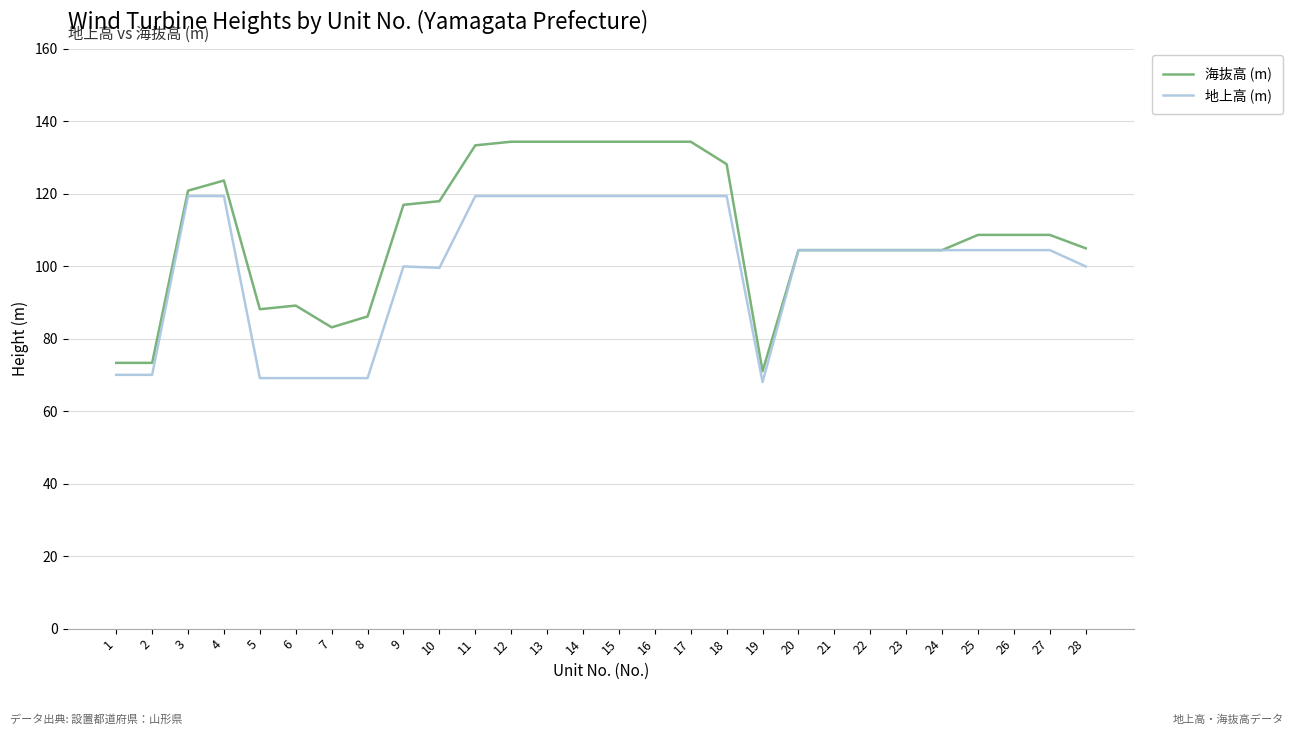

How many lines are shown in the chart?

2